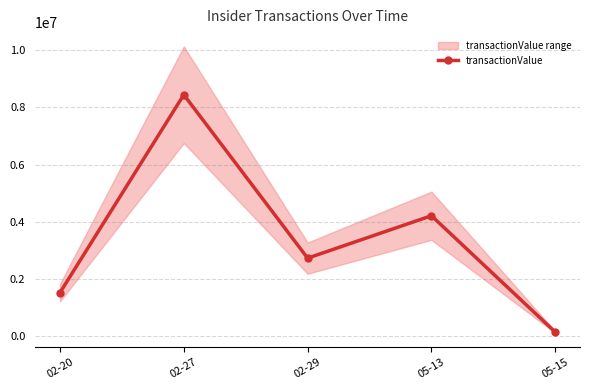

How many interior local valleys (lower than both neighbors) does the data have?

1